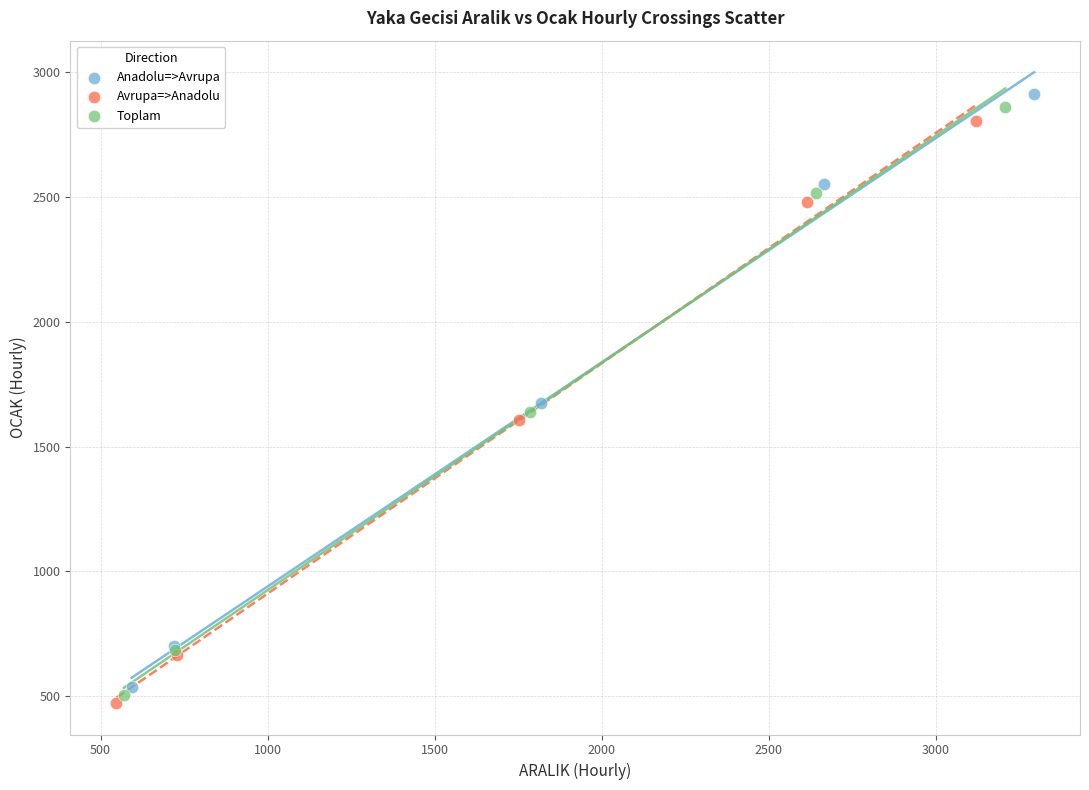

Which series reaches the maximum Y coordinate?

Anadolu=>Avrupa